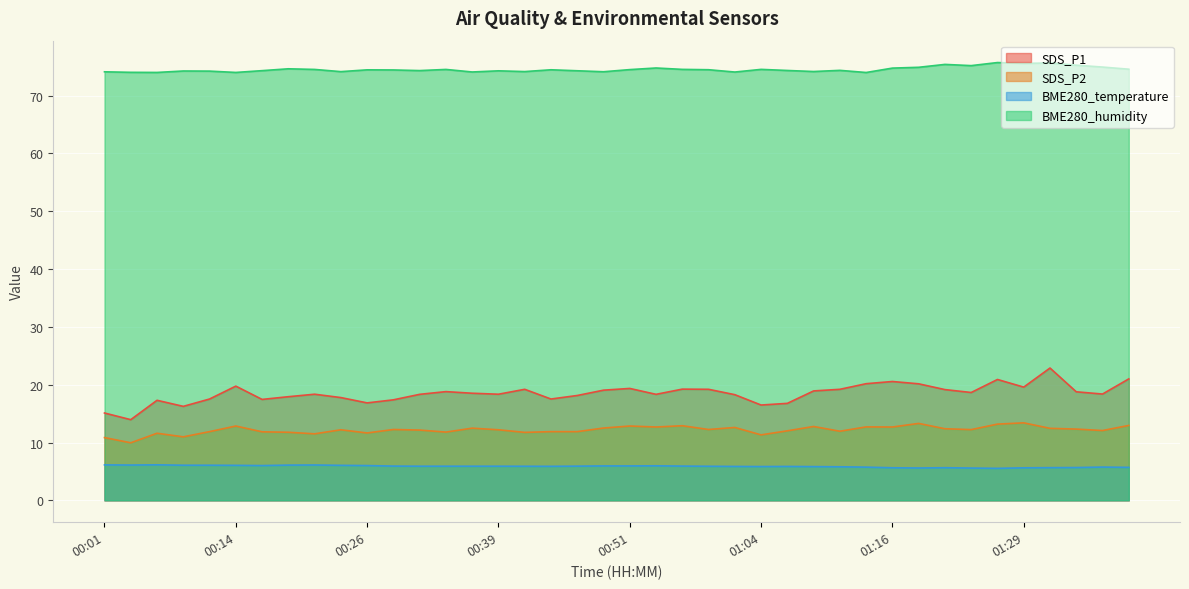

At which category does BME280_humidity reach its first local peak?

00:08